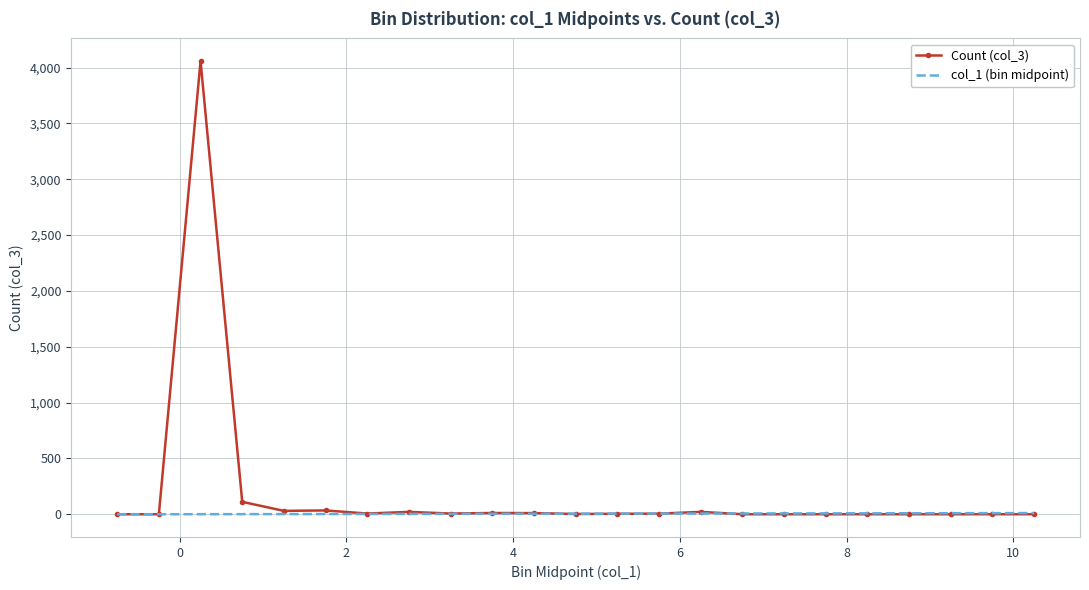

List the series in order of their overall mean, highest first.

Count (col_3), col_1 (bin midpoint)